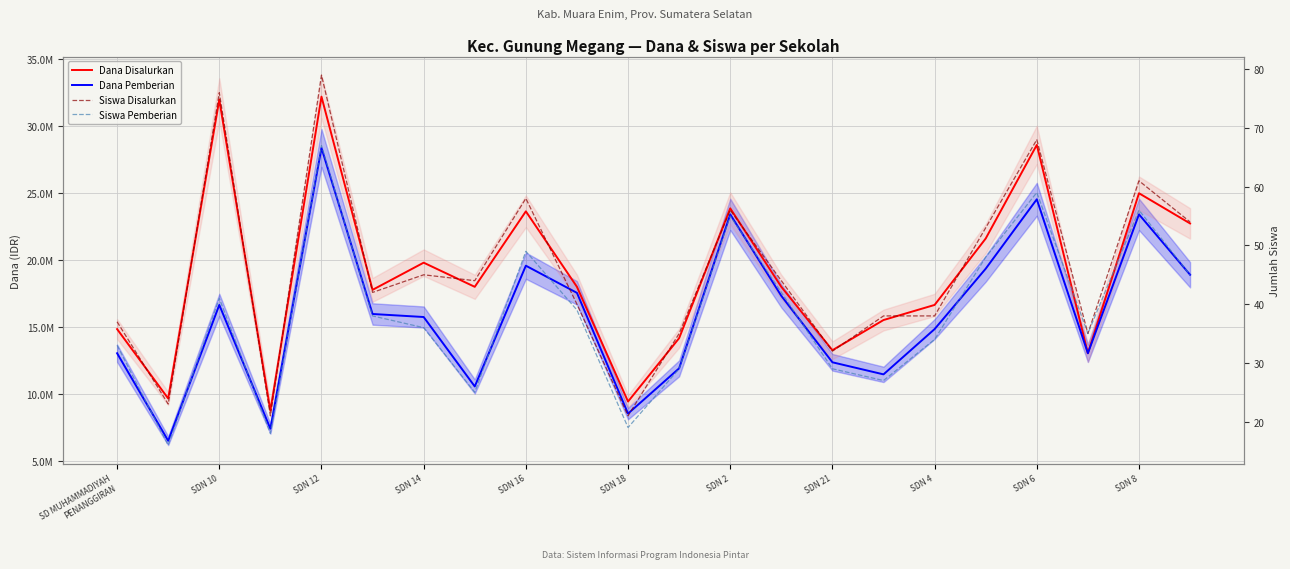

True or false: Dana Disalurkan and Dana Pemberian intersect in this chart.

False